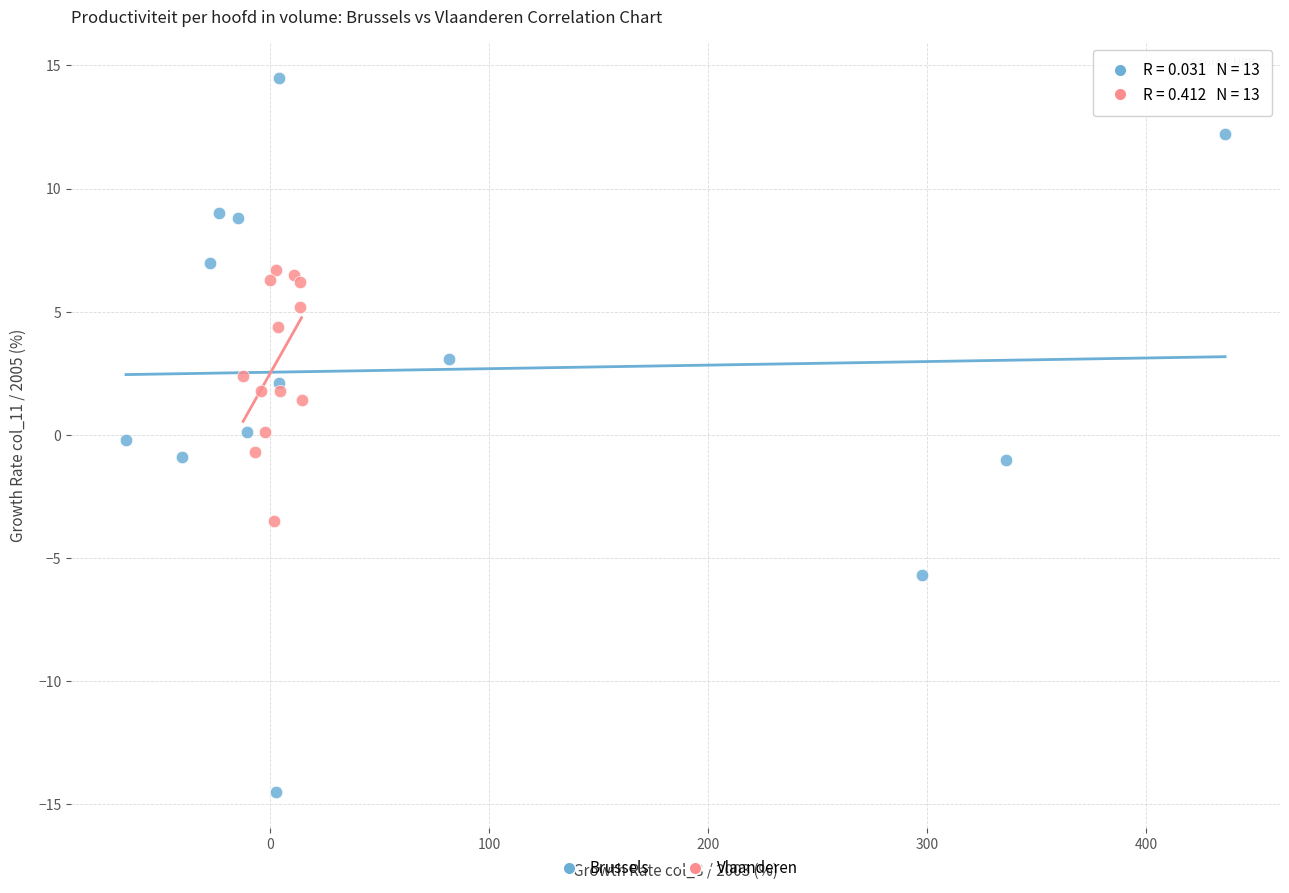

Which series reaches the minimum Y coordinate?

Brussels